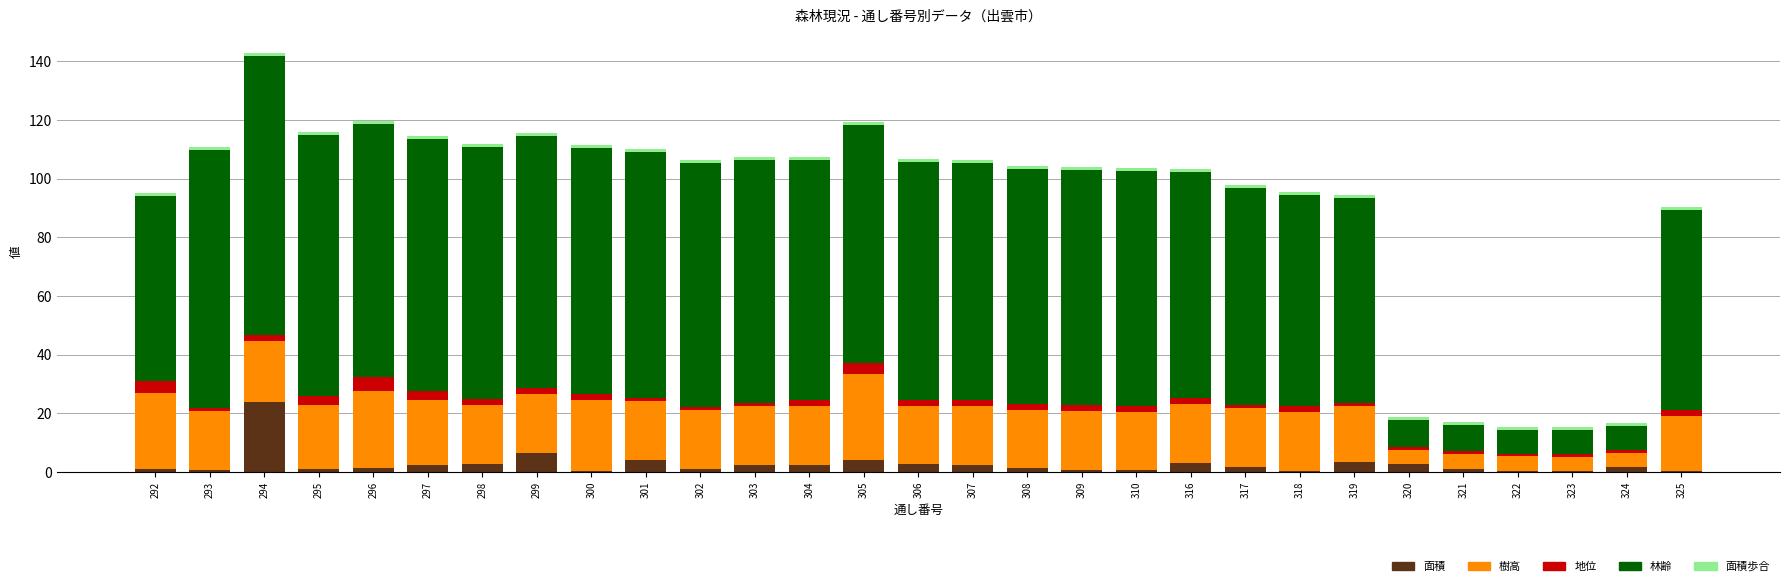

At which label does 面積 reach its peak?

294